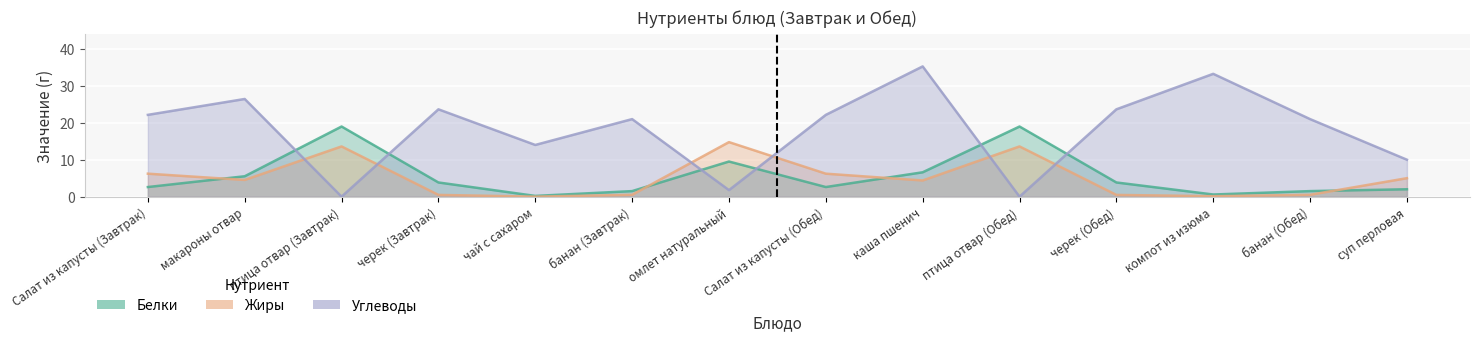

Reading right to left, list all the values displayed in this chart.

Белки: суп перловая=2.0	банан (Обед)=1.5	компот из изюма=0.6	черек (Обед)=3.8	птица отвар (Обед)=19.0	каша пшенич=6.6	Салат из капусты (Обед)=2.6	омлет натуральный=9.5	банан (Завтрак)=1.5	чай с сахаром=0.2	черек (Завтрак)=3.8	птица отвар (Завтрак)=19.0	макароны отвар=5.5	Салат из капусты (Завтрак)=2.6
Жиры: суп перловая=5.0	банан (Обед)=0.5	компот из изюма=0.1	черек (Обед)=0.5	птица отвар (Обед)=13.6	каша пшенич=4.4	Салат из капусты (Обед)=6.2	омлет натуральный=14.8	банан (Завтрак)=0.5	чай с сахаром=0.0	черек (Завтрак)=0.5	птица отвар (Завтрак)=13.6	макароны отвар=4.5	Салат из капусты (Завтрак)=6.2
Углеводы: суп перловая=10.0	банан (Обед)=21.0	компот из изюма=33.3	черек (Обед)=23.6	птица отвар (Обед)=0.0	каша пшенич=35.3	Салат из капусты (Обед)=22.1	омлет натуральный=1.8	банан (Завтрак)=21.0	чай с сахаром=14.0	черек (Завтрак)=23.6	птица отвар (Завтрак)=0.0	макароны отвар=26.4	Салат из капусты (Завтрак)=22.1